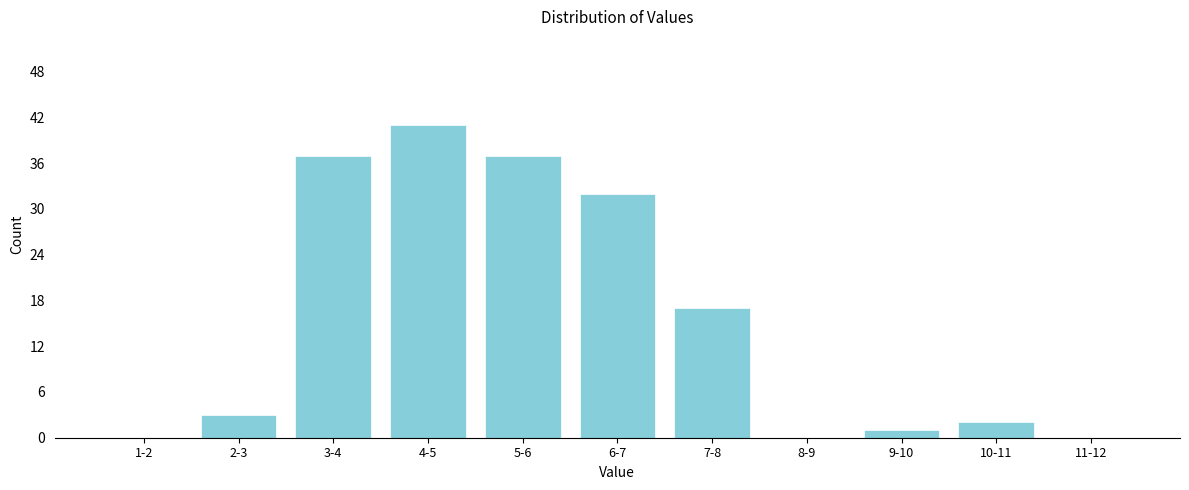

Reading left to right, what are all the values shown in this chart?

1-2=0	2-3=3	3-4=37	4-5=41	5-6=37	6-7=32	7-8=17	8-9=0	9-10=1	10-11=2	11-12=0